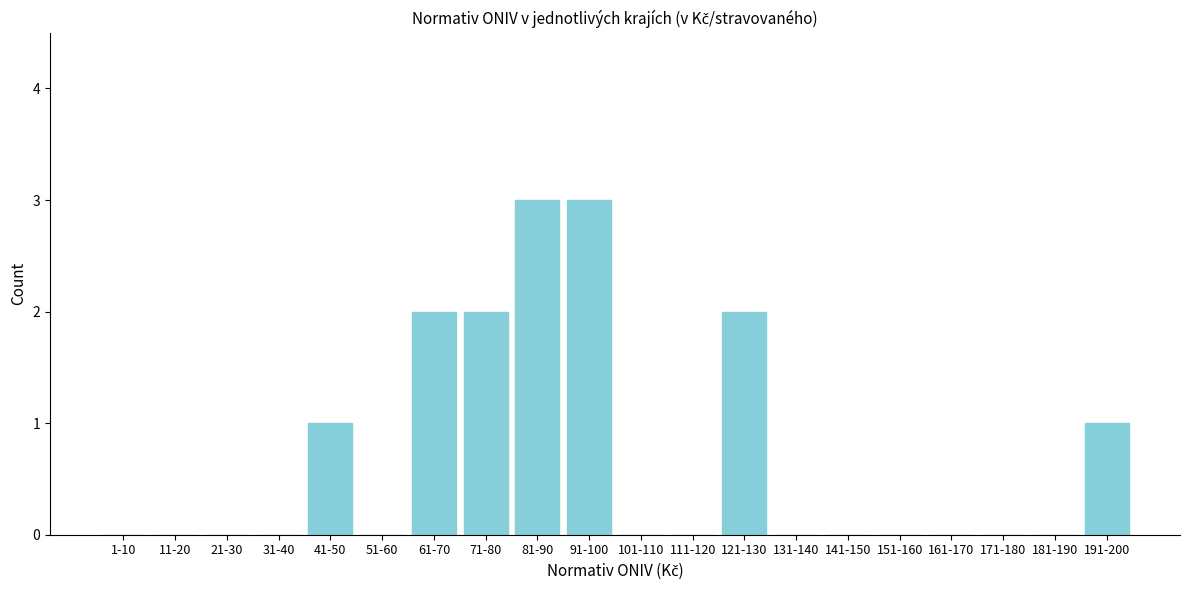

Reading left to right, extract all data points from this chart.

1-10=0	11-20=0	21-30=0	31-40=0	41-50=1	51-60=0	61-70=2	71-80=2	81-90=3	91-100=3	101-110=0	111-120=0	121-130=2	131-140=0	141-150=0	151-160=0	161-170=0	171-180=0	181-190=0	191-200=1